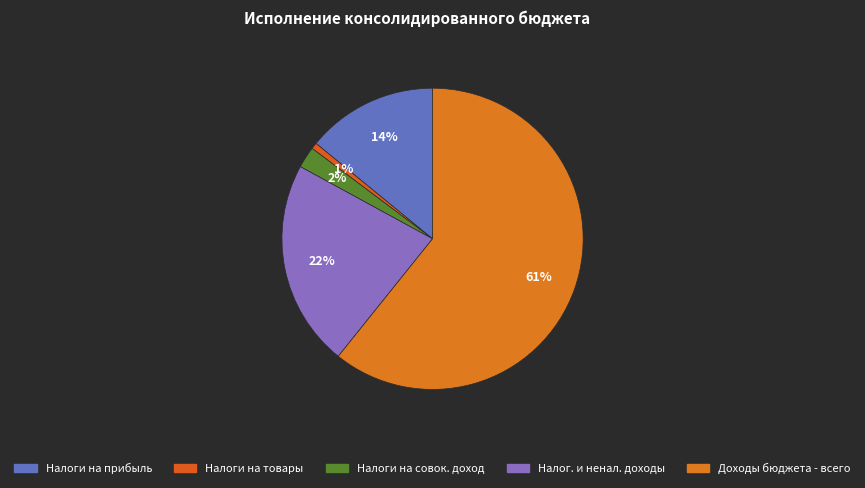

How many slices are in this pie chart?

5